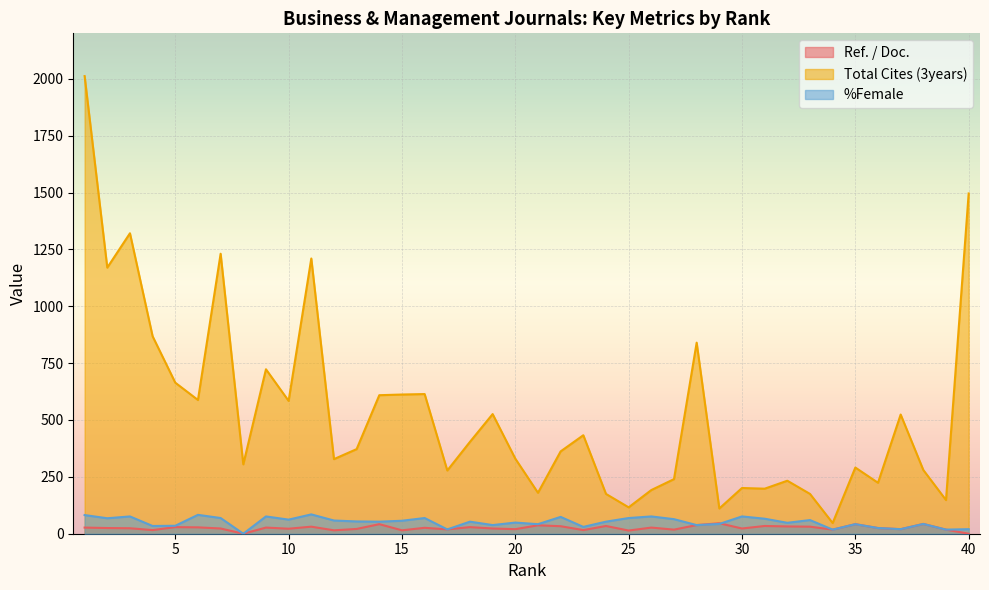

Which category has the highest value across all series?

1